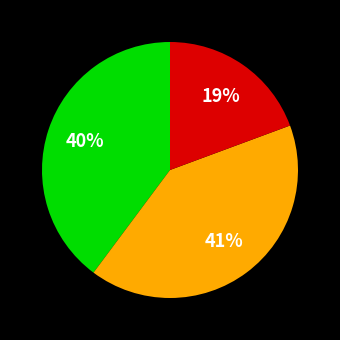

To the nearest percent, what is the average slice percentage?

33%